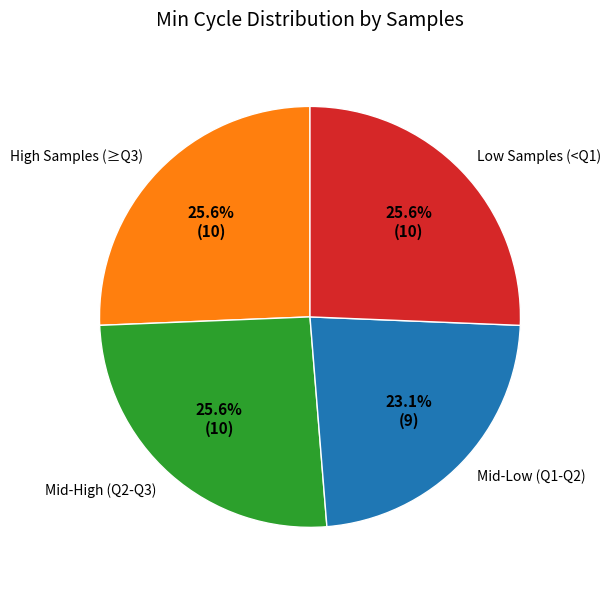

Approximately how many times larger is the value at Mid-High (Q2-Q3) compared to Mid-Low (Q1-Q2)?

1.1